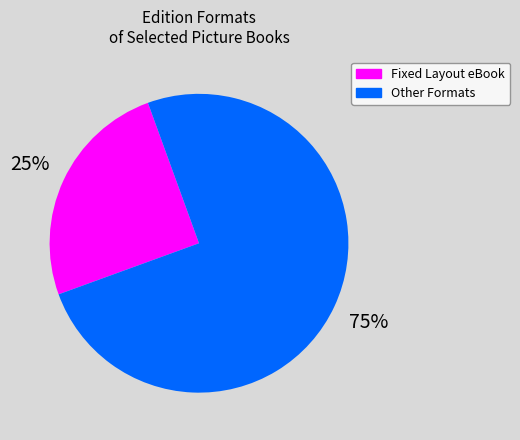

To the nearest percent, what is the difference between the largest and smallest slice percentages?

50%